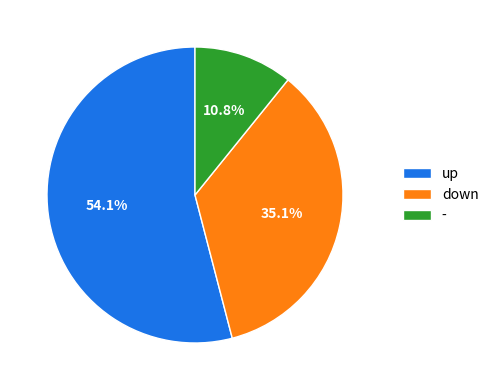

Which slice represents more than half of the pie?

up